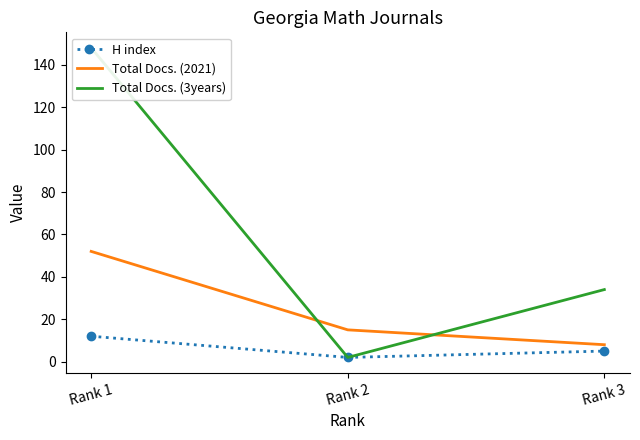

What is the minimum value shown in the chart?

2